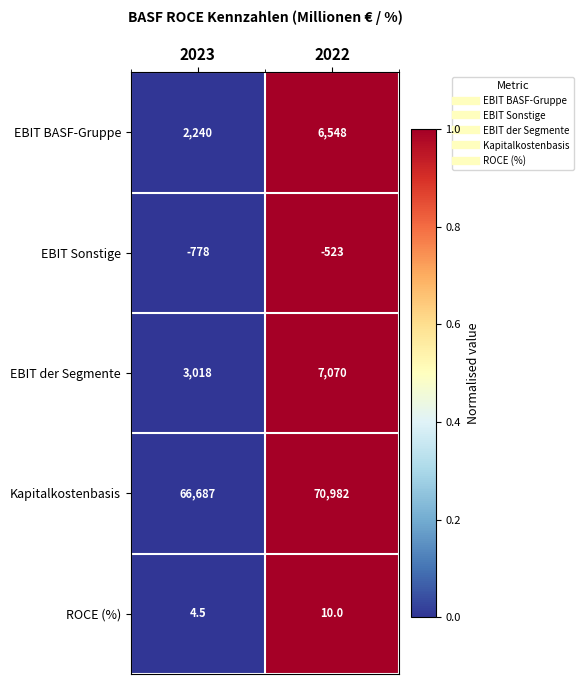

Between 2023 and 2022, which series saw the biggest shift?

EBIT BASF-Gruppe